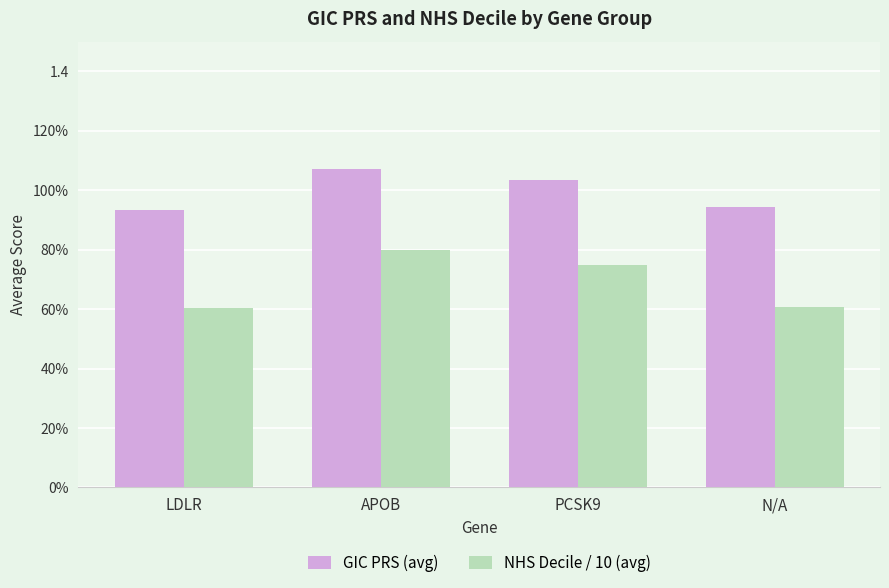

Rank the series by their maximum value, from highest to lowest.

GIC PRS (avg), NHS Decile / 10 (avg)